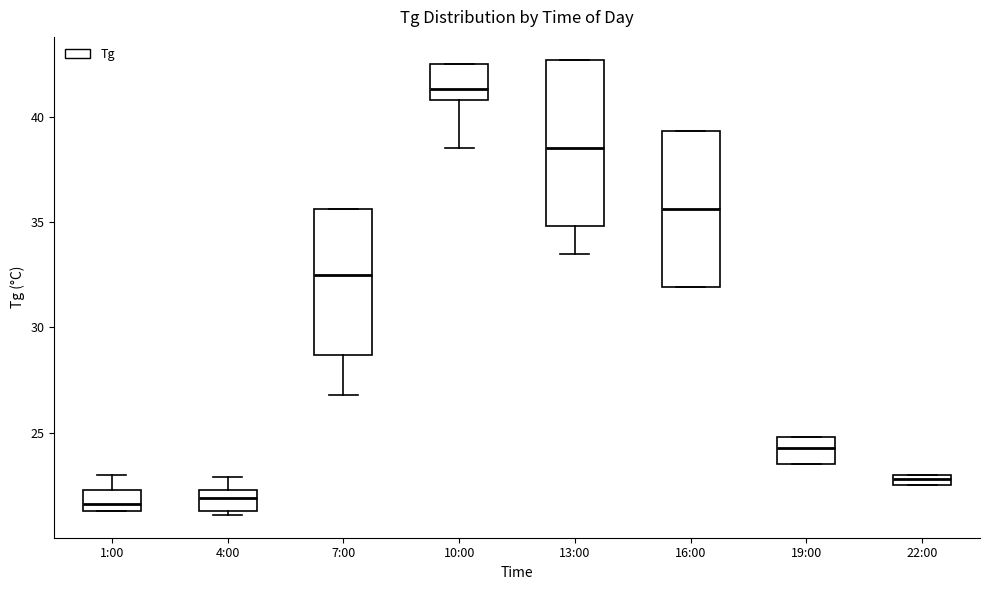

Where is the upper edge of the box for 10:00 on the y-axis? The values are not printed on the chart, so give them approximately, as read against the axis.

42.5